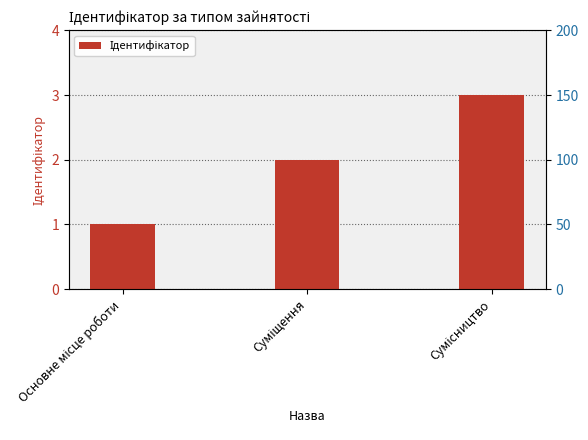

Count the number of values greater than 2.

1